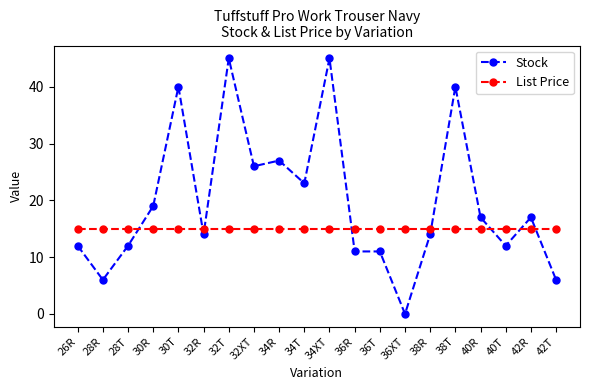

Where is the first local minimum for Stock?

28R